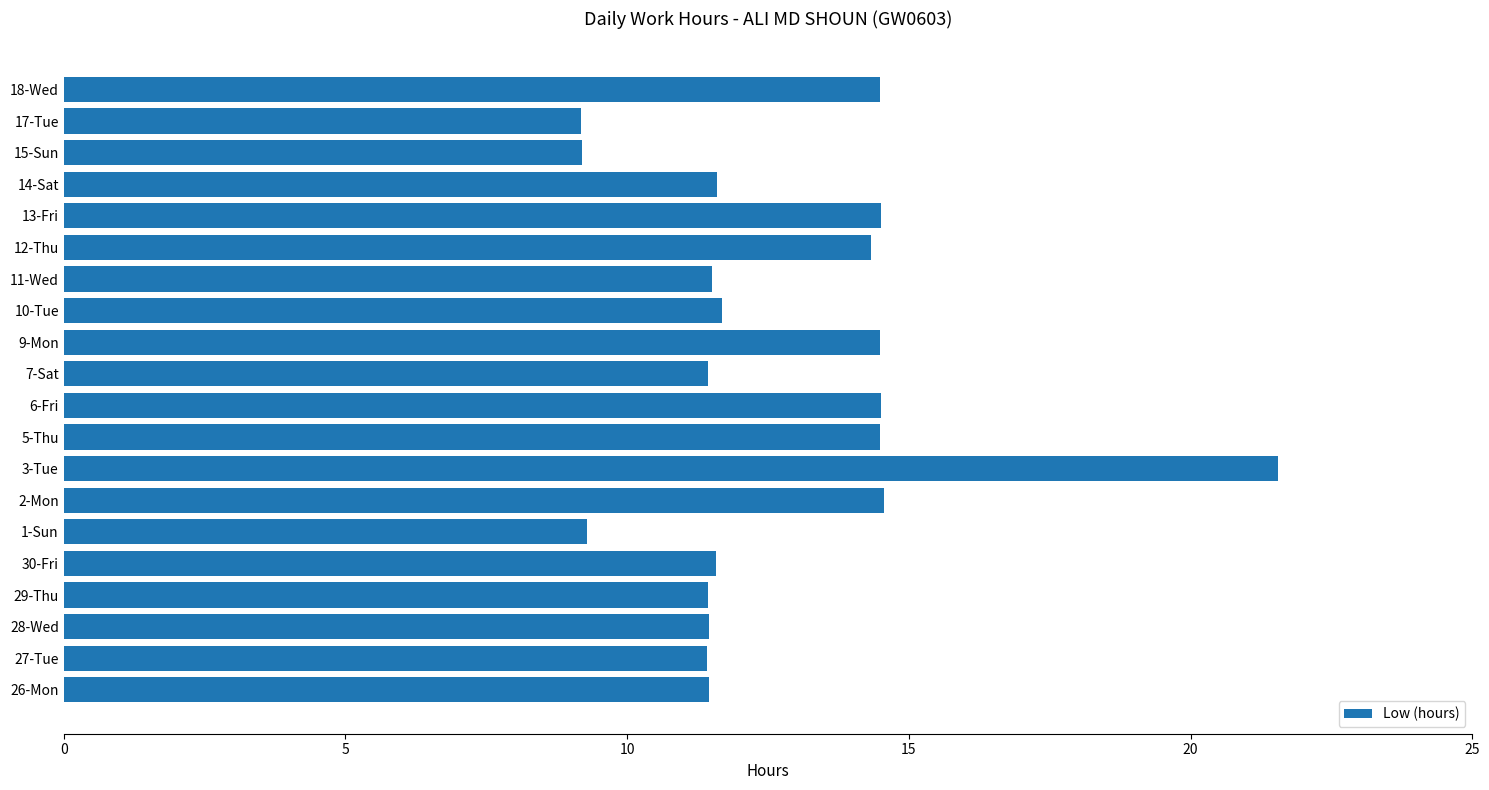

What is the maximum value shown in the chart?

21.6